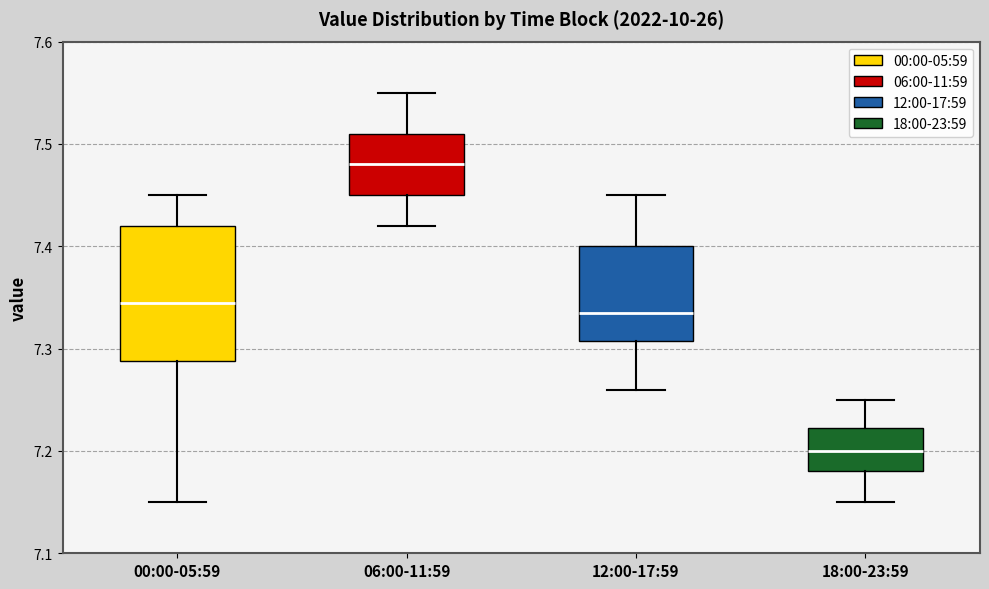

Where does the upper whisker of the box for 18:00-23:59 end on the y-axis? The values are not printed on the chart, so give them approximately, as read against the axis.

7.25